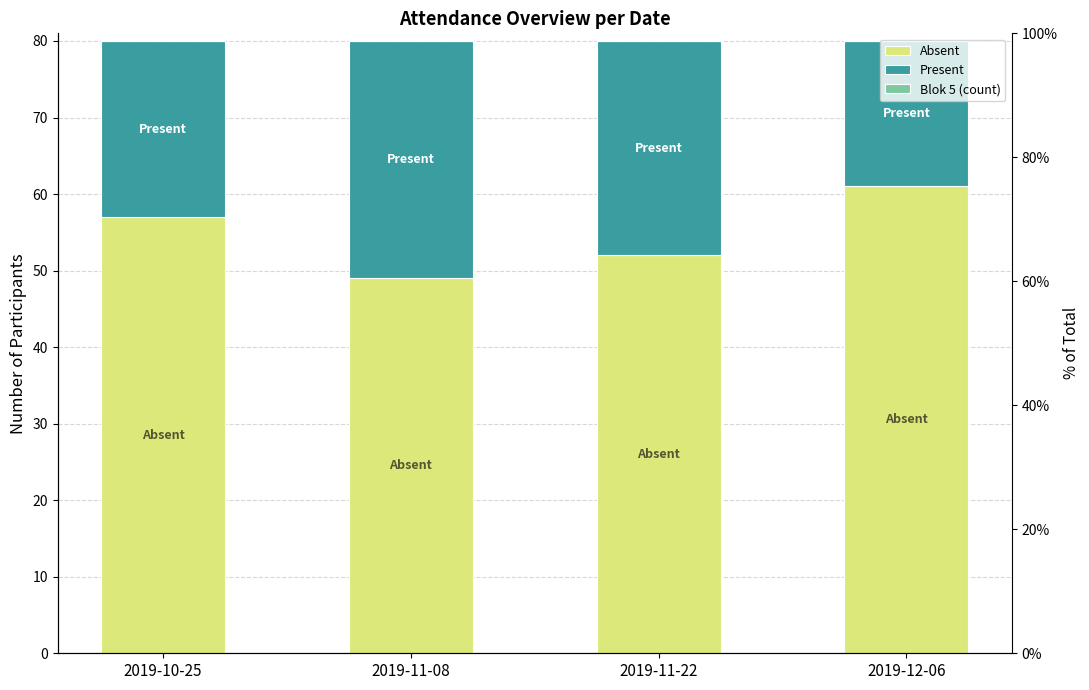

Read the Present value at 2019-11-22.

28